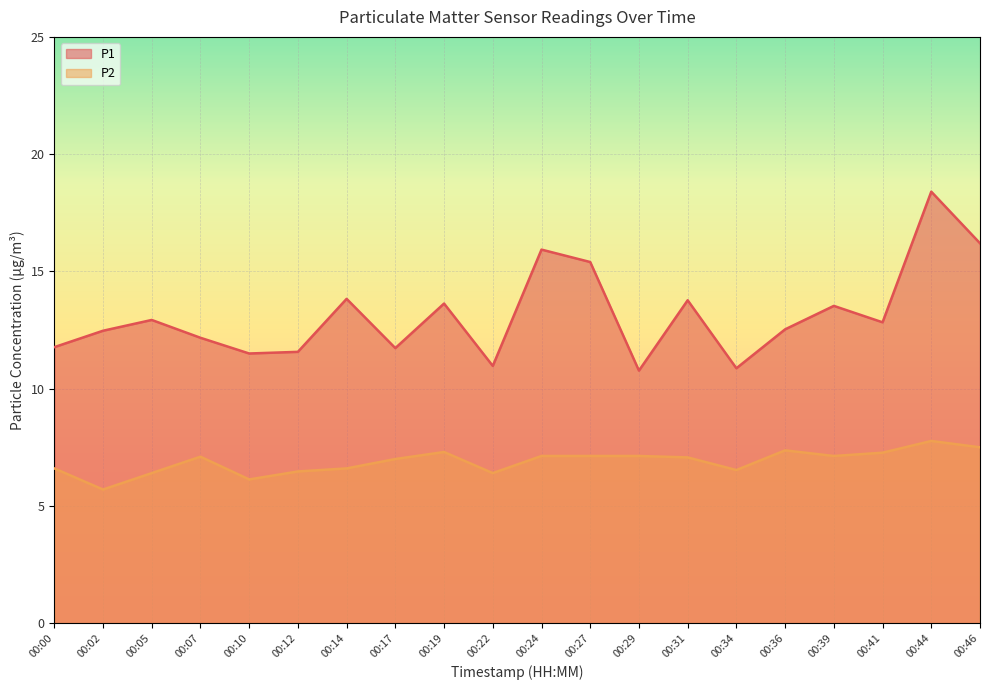

True or false: P2 and P1 cross at least once.

False